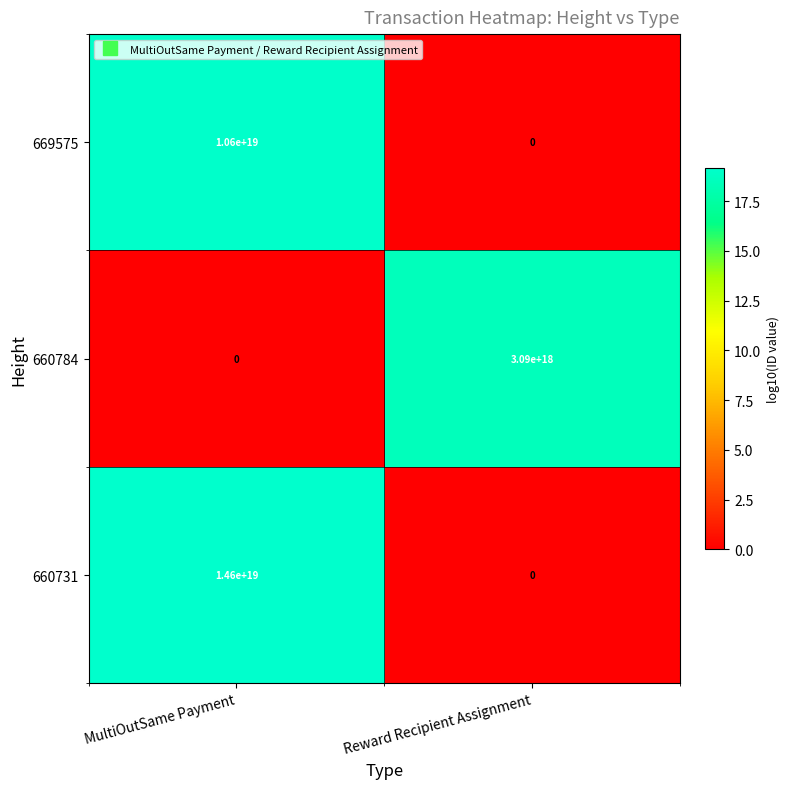

Where is 660784 nearest to the value 1545000000000000000?

MultiOutSame Payment